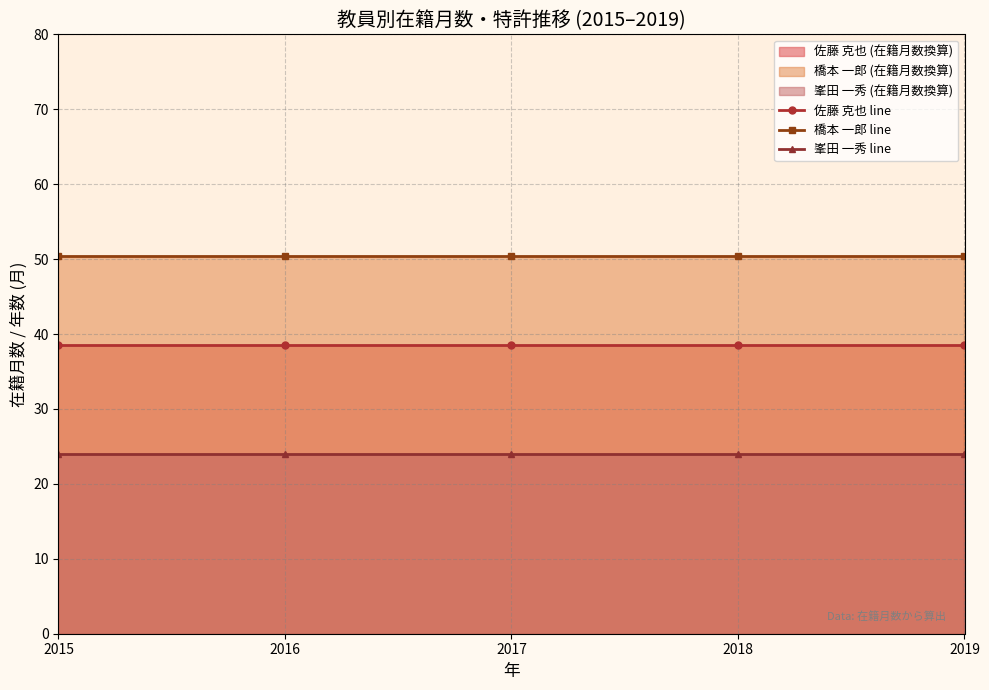

What is the value of the 佐藤 克也 line point at the 5th from the left?

38.6